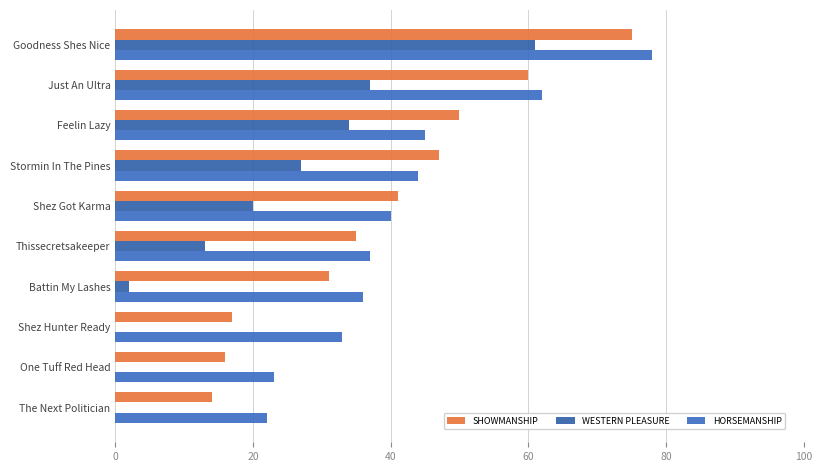

How many data points does each series have?

10